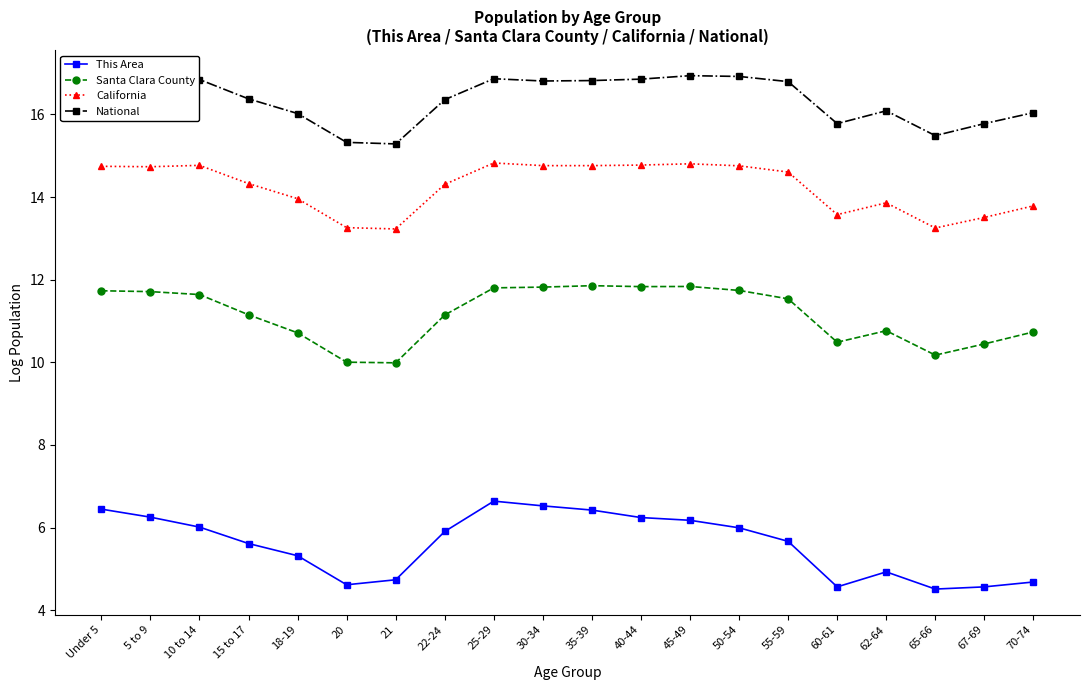

What is the label of the 13th point from the left?

45-49